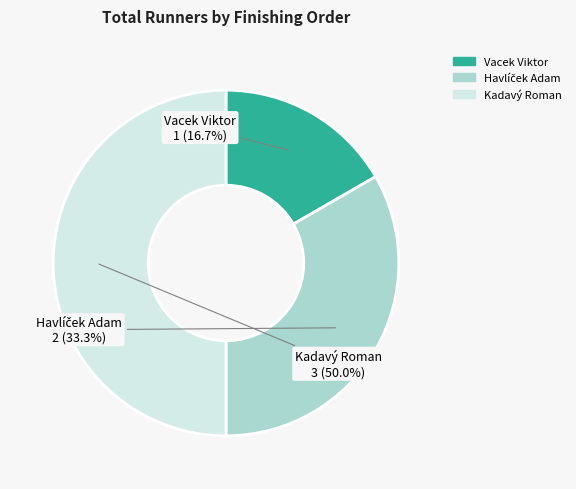

To the nearest percent, what is the combined percentage of Vacek Viktor and Kadavý Roman?

67%